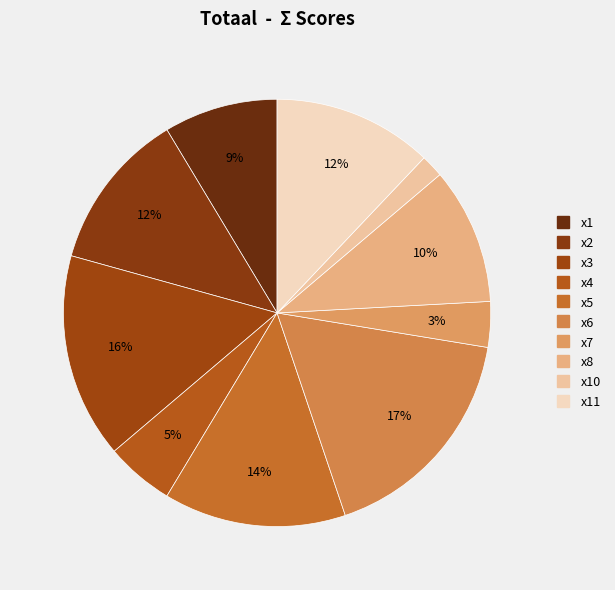

How many segments does this pie chart have?

10